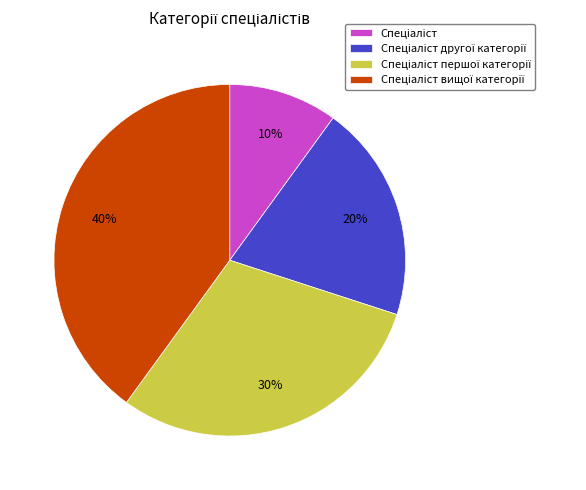

To the nearest percent, what is the difference between the largest and smallest slice percentages?

30%